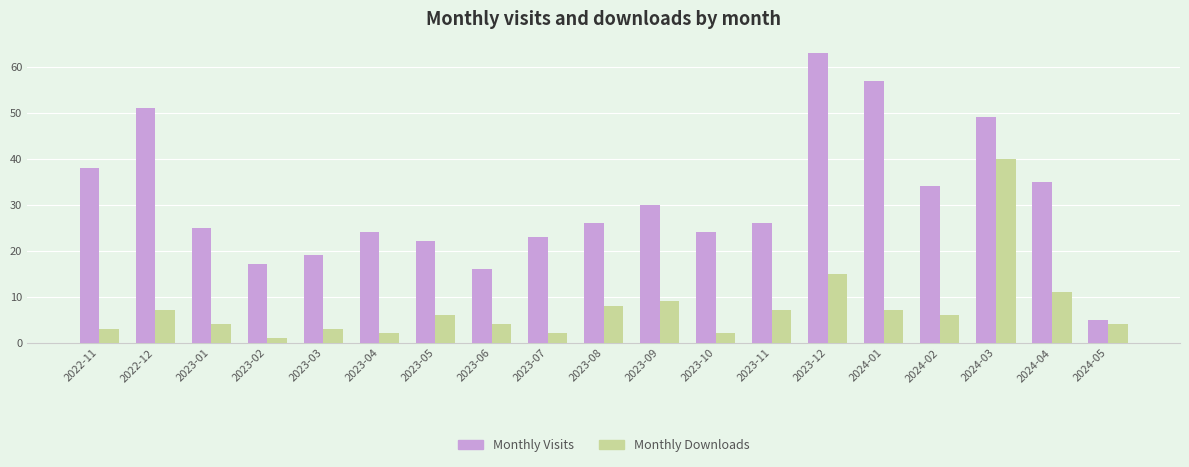

At which category does the chart reach its minimum across all series?

2023-02